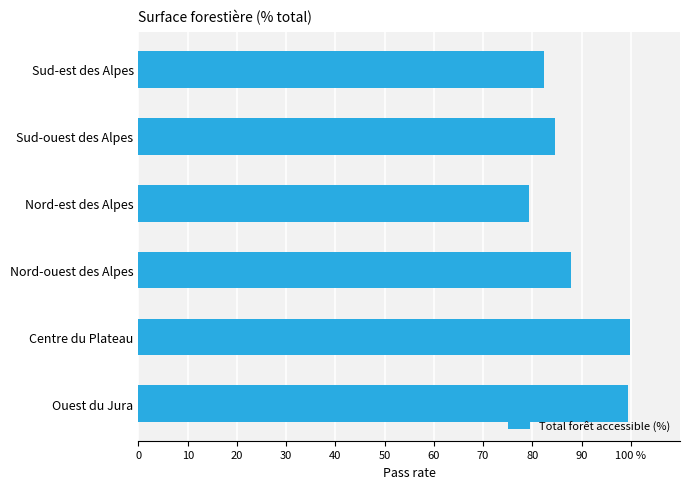

Are the bars grouped side by side (vs. stacked)?

No